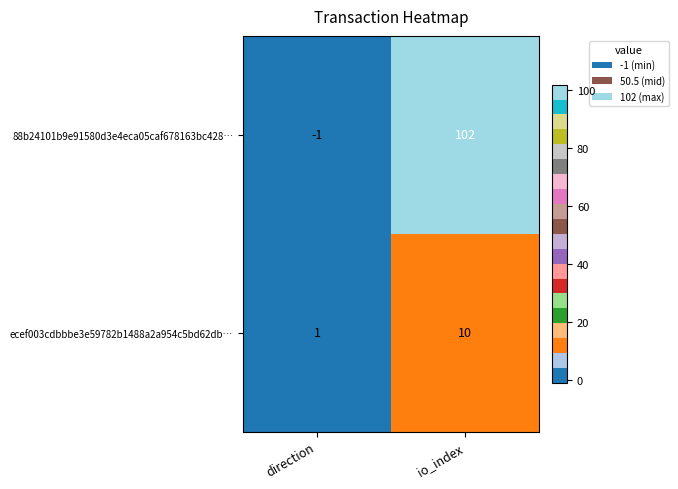

Reading right to left, list all the values displayed in this chart.

88b24101b9e91580d3e4eca05caf678163bc428…: io_index=102	direction=-1
ecef003cdbbbe3e59782b1488a2a954c5bd62db…: io_index=10	direction=1